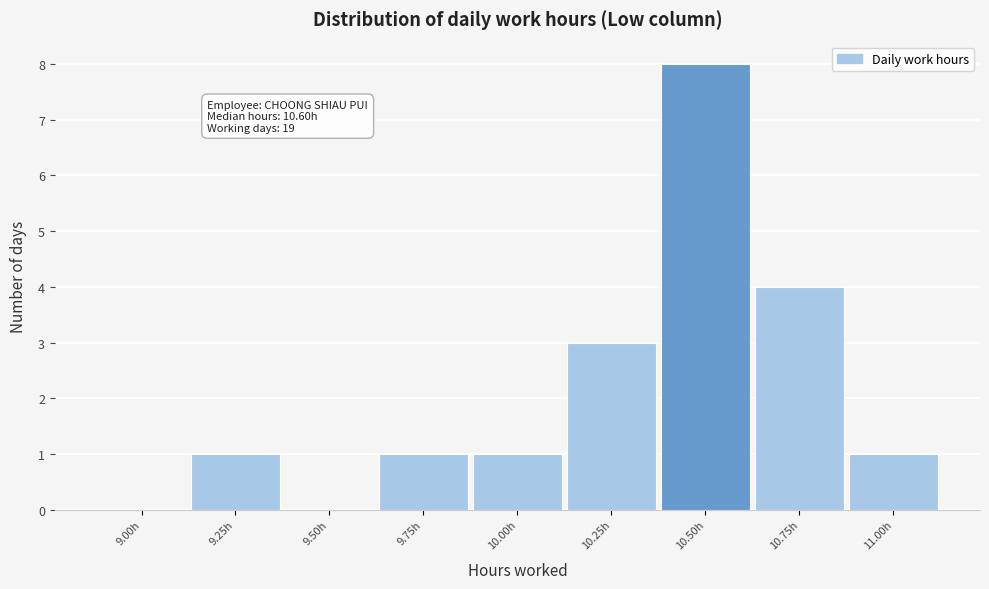

Reading left to right, extract all data points from this chart.

9.00h=0	9.25h=1	9.50h=0	9.75h=1	10.00h=1	10.25h=3	10.50h=8	10.75h=4	11.00h=1